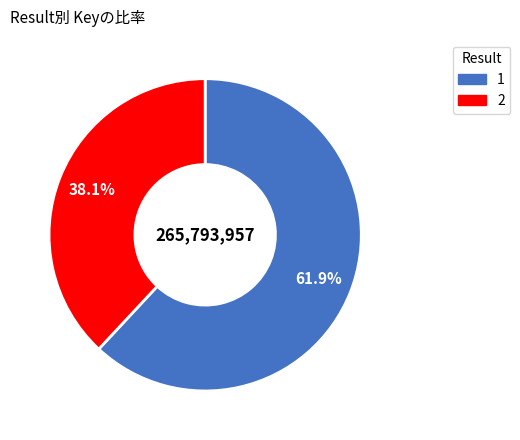

Which has a higher value, 2 or 1?

1